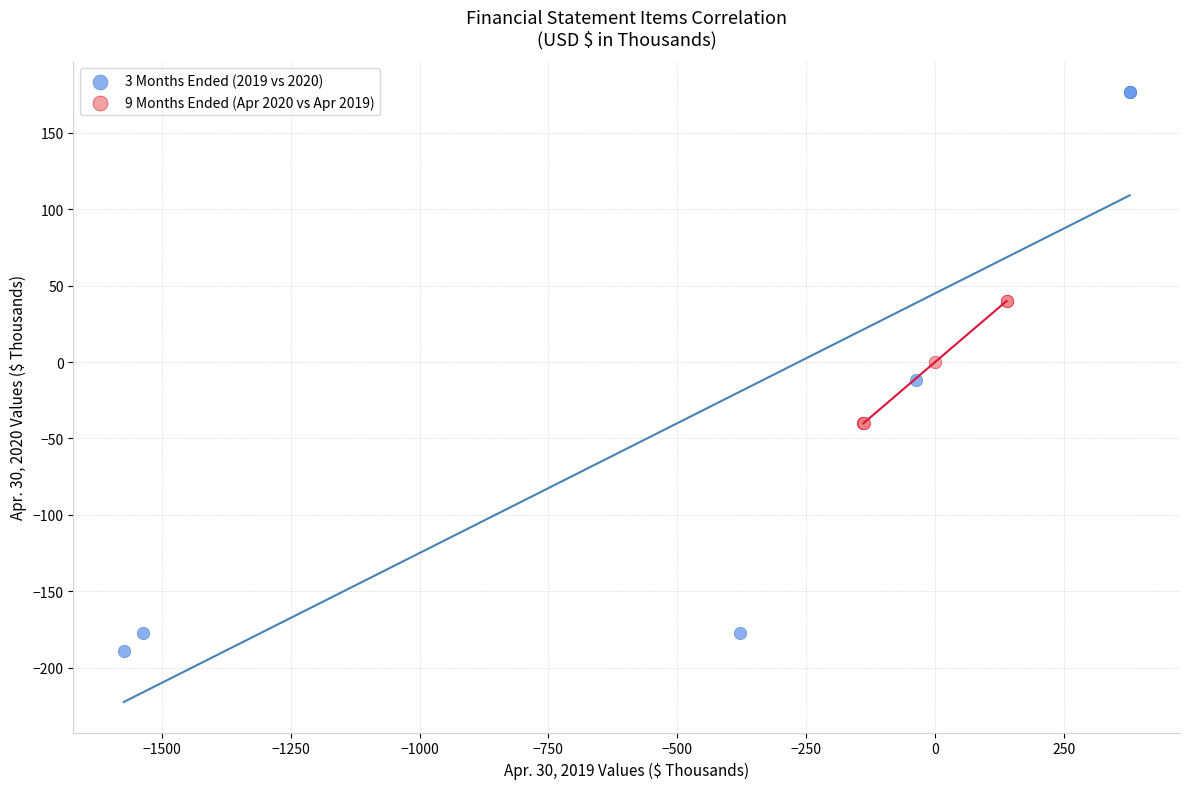

Which series reaches the minimum Y coordinate?

3 Months Ended (2019 vs 2020)